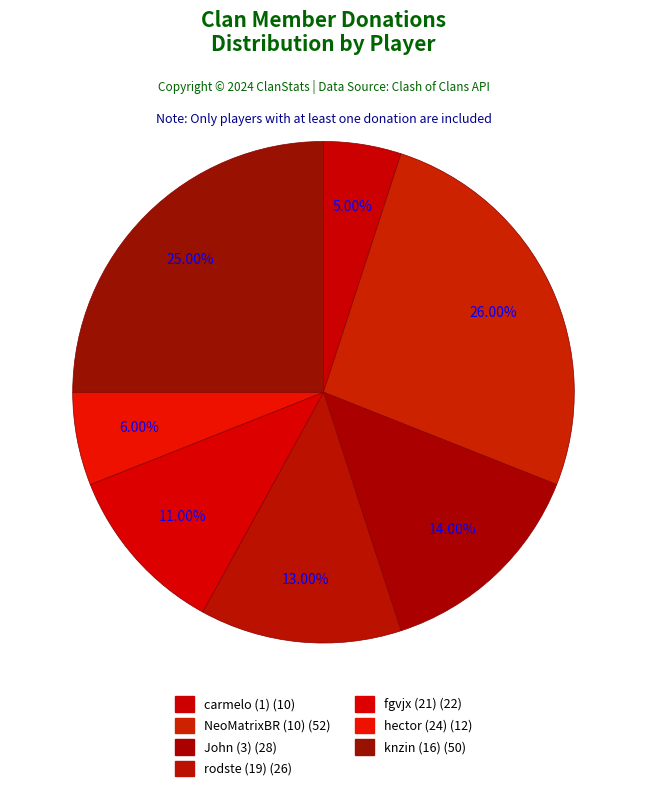

What is the ratio of the value at hector (24) to the value at NeoMatrixBR (10)?

0.2